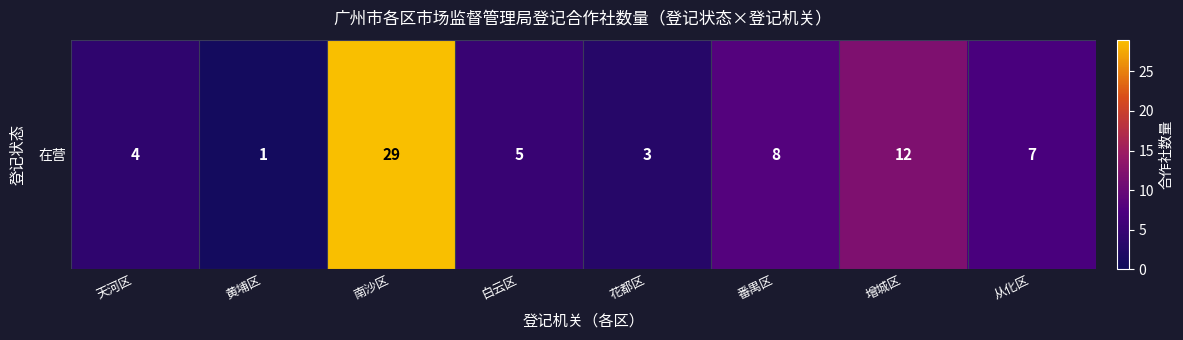

List the labels in order of value, smallest first.

黄埔区, 花都区, 天河区, 白云区, 从化区, 番禺区, 增城区, 南沙区